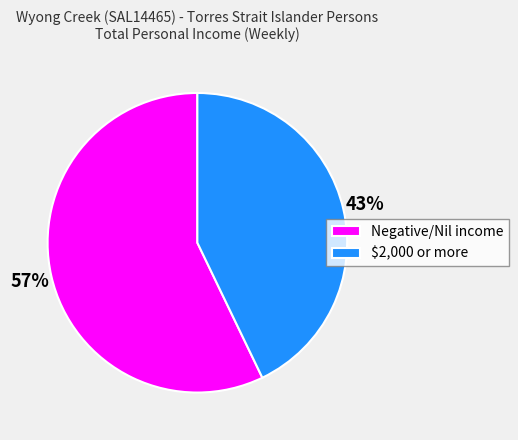

Which category has the biggest portion of the pie?

Negative/Nil income